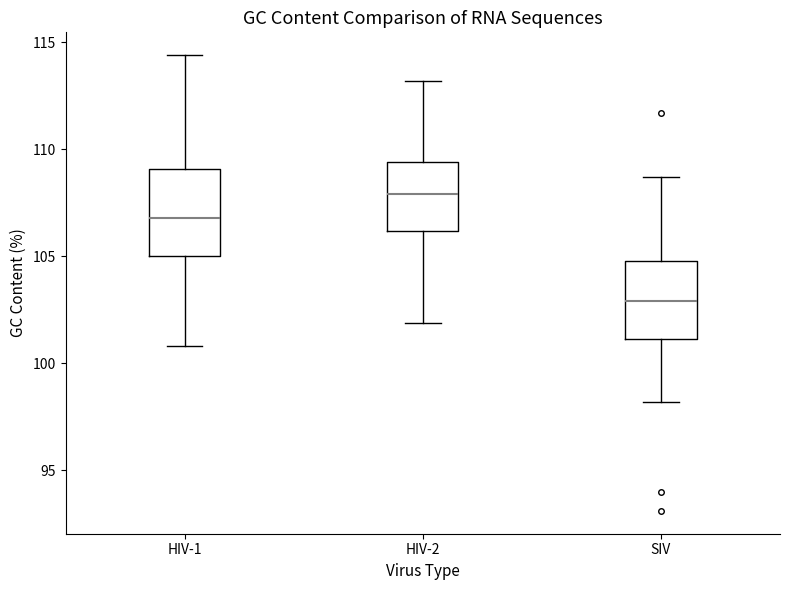

Reading left to right, read every box against the y-axis: the position of its median line, the range the box covers, and the ends of its whiskers. The values are not printed on the chart, so give them approximately, as read against the axis.

HIV-1: median 107.0, box 105.0 to 109.0, whiskers 101.0 to 114.5
HIV-2: median 108.0, box 106.0 to 109.5, whiskers 102.0 to 113.0
SIV: median 103.0, box 101.0 to 105.0, whiskers 98.0 to 108.5